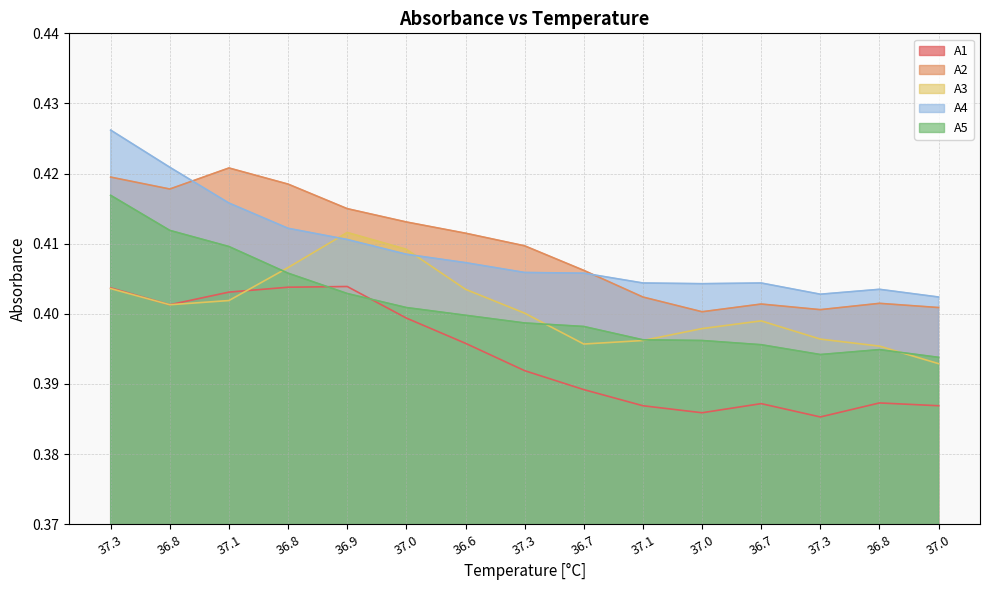

Which series changed the most between 36.8 and 37.0?

A2